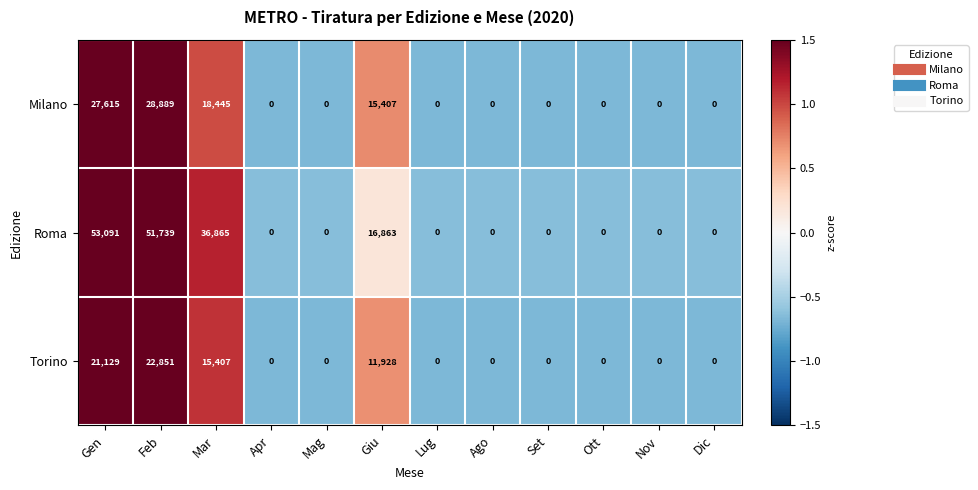

Which series changed the most between Feb and Mar?

Roma